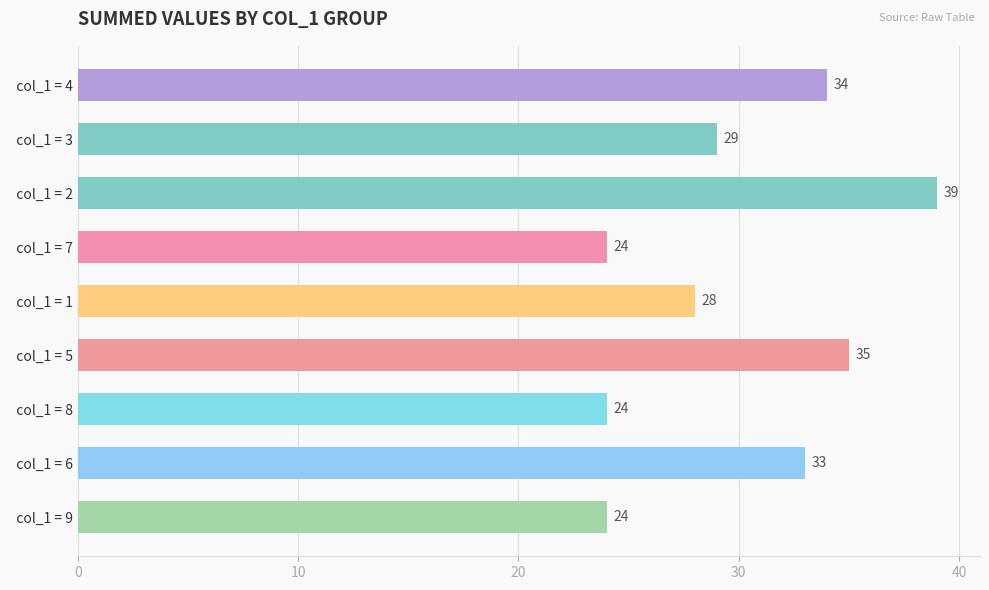

Reading top to bottom, extract all data points from this chart.

  col_1 = 4=34	  col_1 = 3=29	  col_1 = 2=39	  col_1 = 7=24	  col_1 = 1=28	  col_1 = 5=35	  col_1 = 8=24	  col_1 = 6=33	  col_1 = 9=24